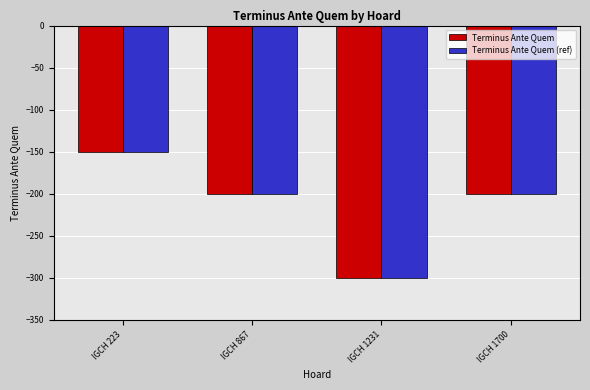

What is the difference between the maximum and second lowest values in the Terminus Ante Quem (ref) series?

50